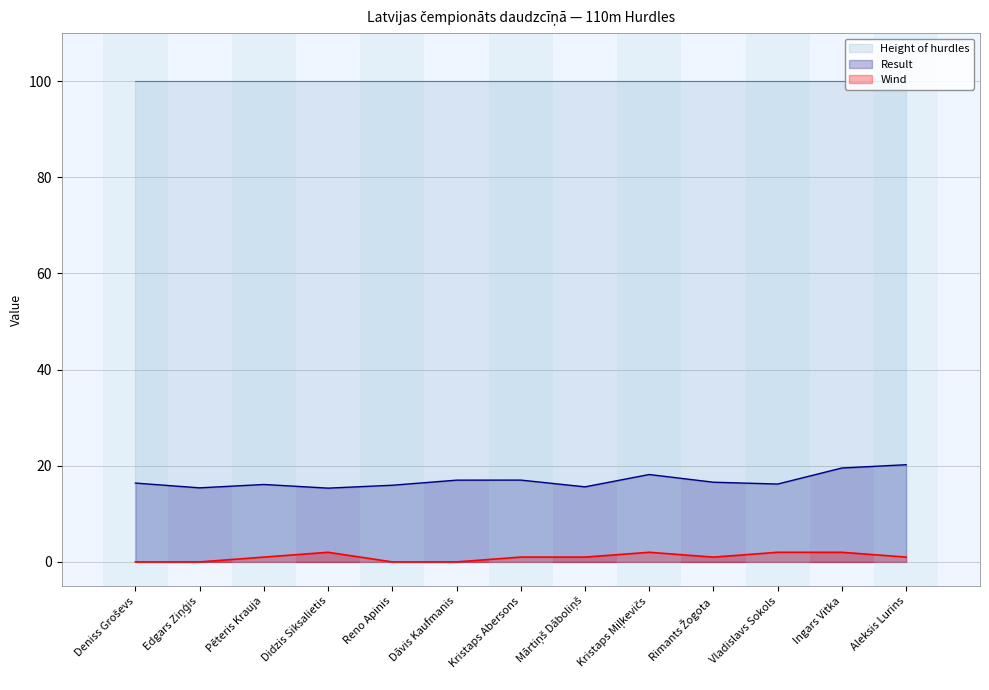

Is the value of Wind at Kristaps Abersons greater than the value of Result at Vladislavs Sokols?

No